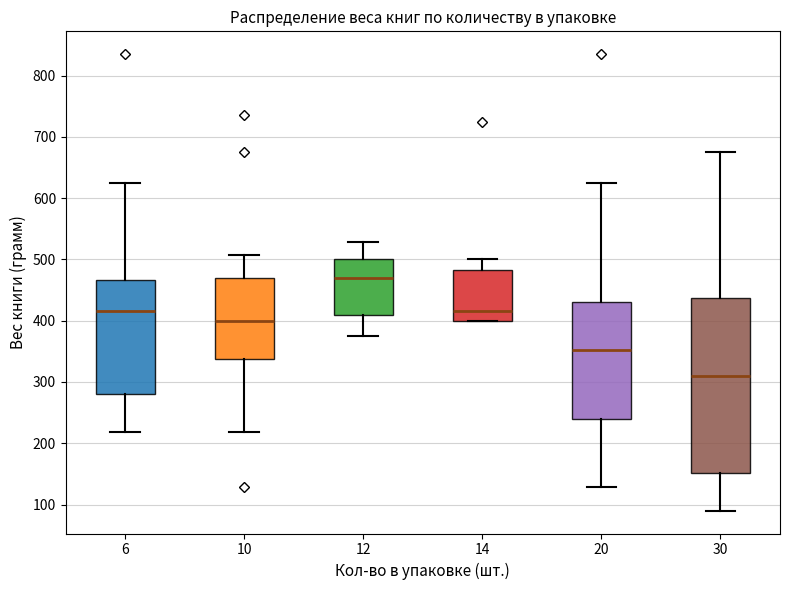

Reading left to right, read every box against the y-axis: the position of its median line, the range the box covers, and the ends of its whiskers. The values are not printed on the chart, so give them approximately, as read against the axis.

6: median 420, box 280 to 470, whiskers 220 to 630
10: median 400, box 340 to 470, whiskers 220 to 510
12: median 470, box 410 to 500, whiskers 380 to 530
14: median 420, box 400 to 480, whiskers 400 to 500
20: median 350, box 240 to 430, whiskers 130 to 630
30: median 310, box 150 to 440, whiskers 90 to 680